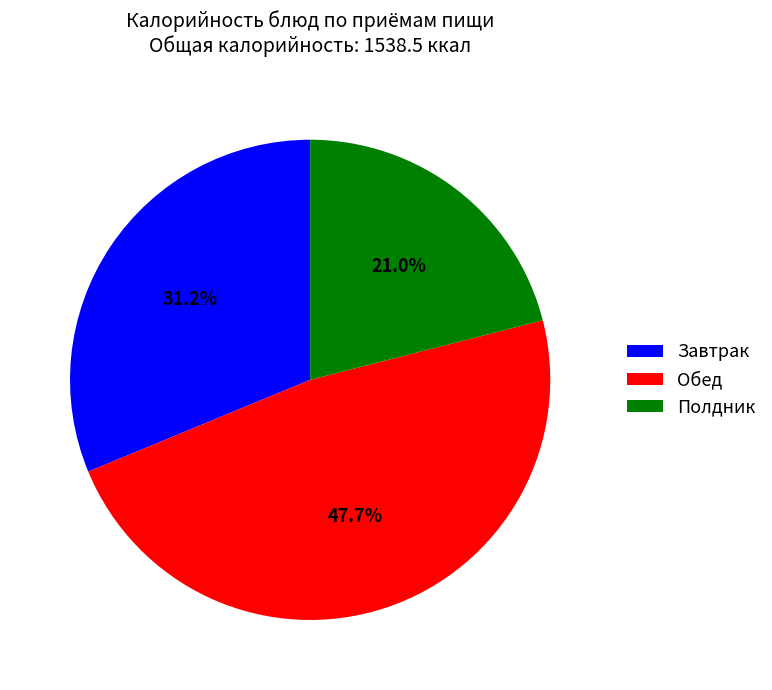

Does Завтрак represent more than half of the total?

No